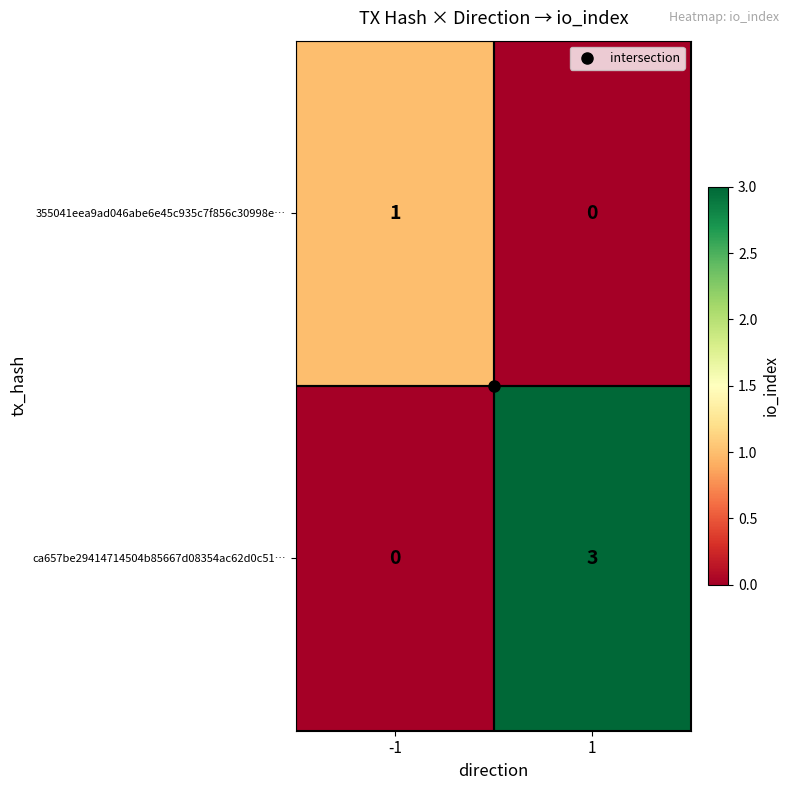

At which category is the sum across all series the highest?

1